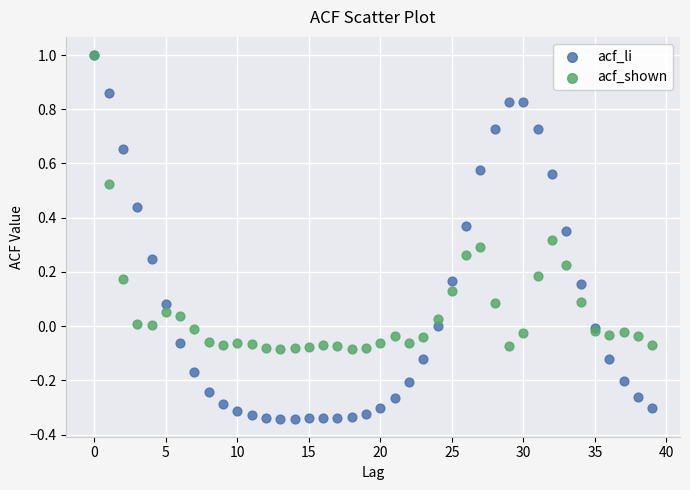

Which series reaches the minimum Y coordinate?

acf_li